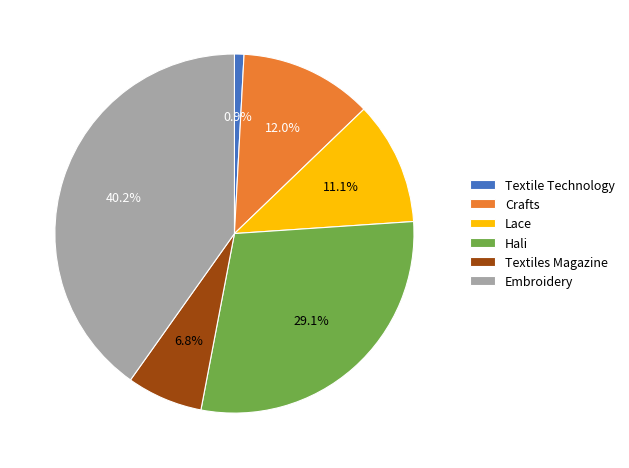

The Lace slice represents 11% of the pie. True or false?

True